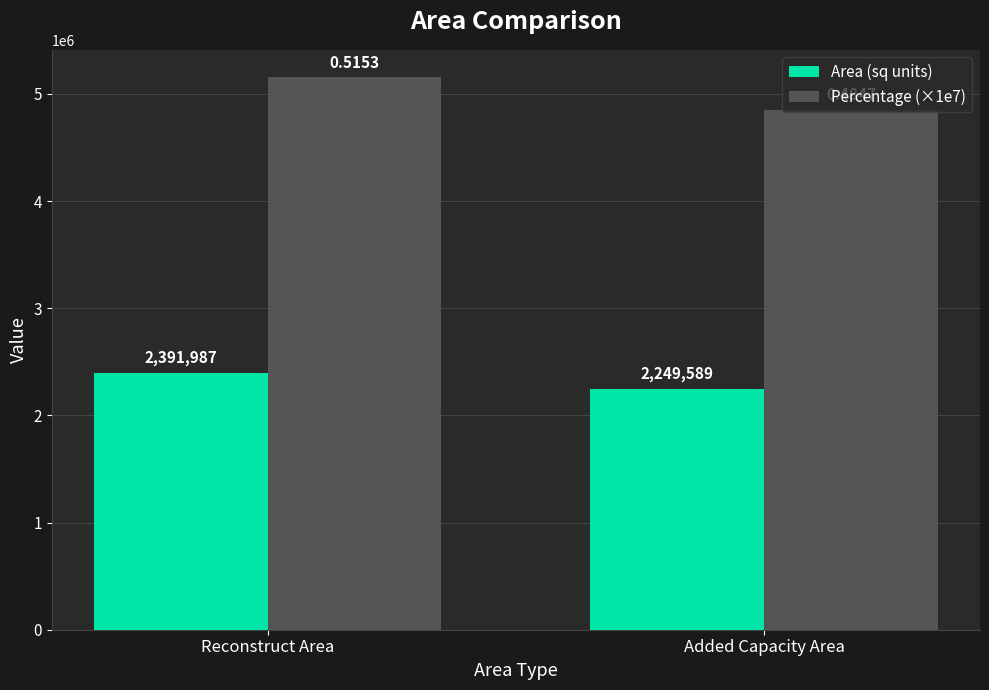

Between Reconstruct Area and Added Capacity Area, which series saw the biggest shift?

Percentage (×1e7)